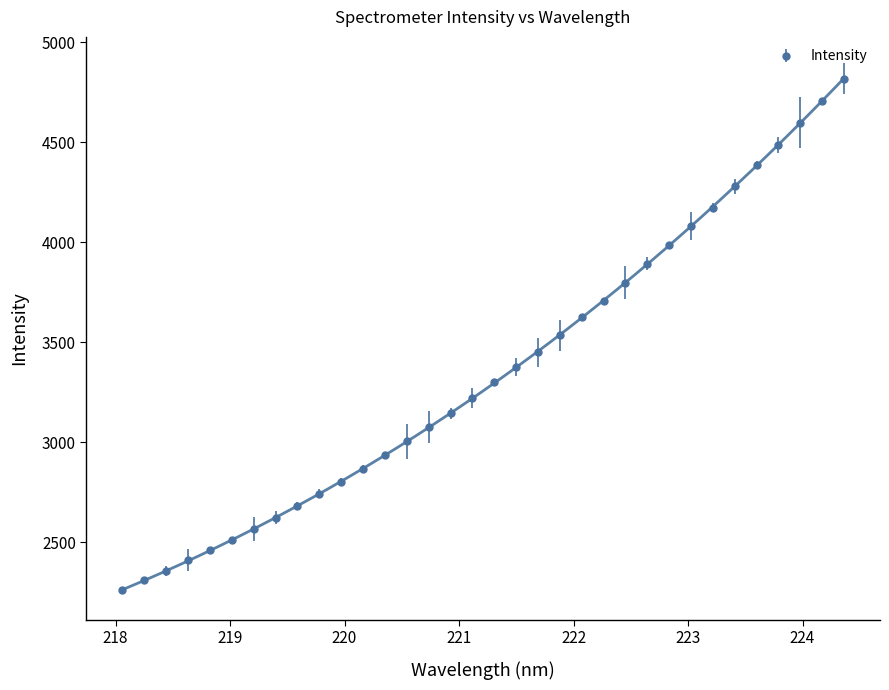

How many data points are above 3303?

17